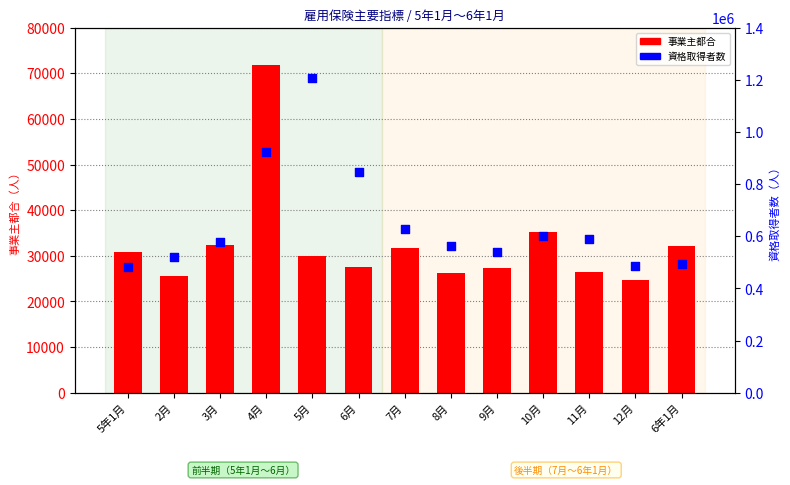

At which category is the sum across all series the highest?

5月